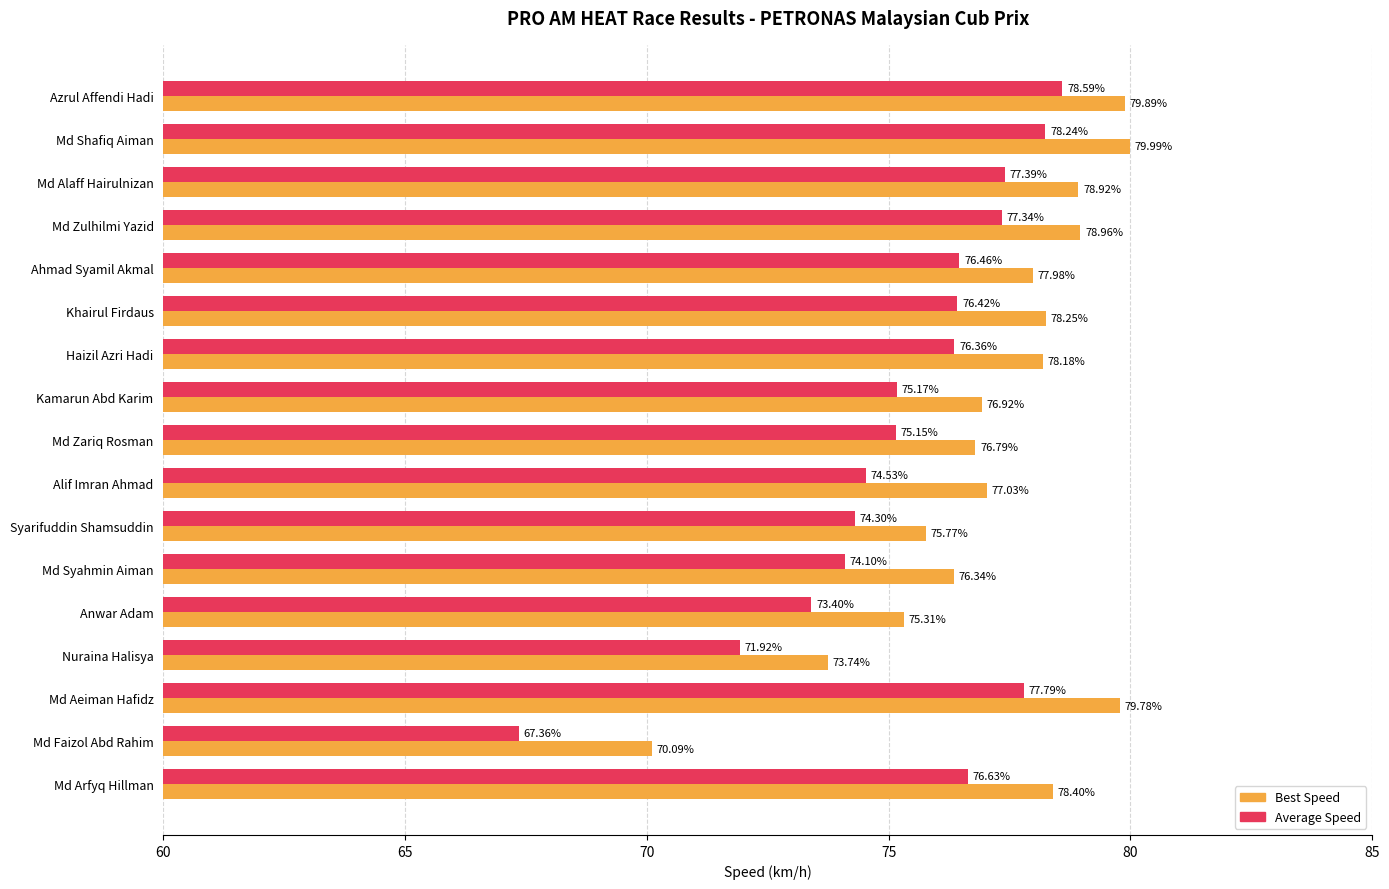

List the series in order of their overall mean, highest first.

Best Speed, Average Speed